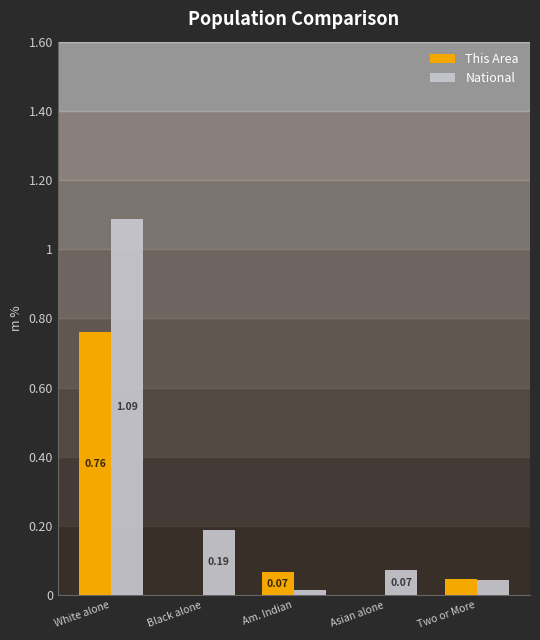

How many values in the This Area series exceed 0?

3